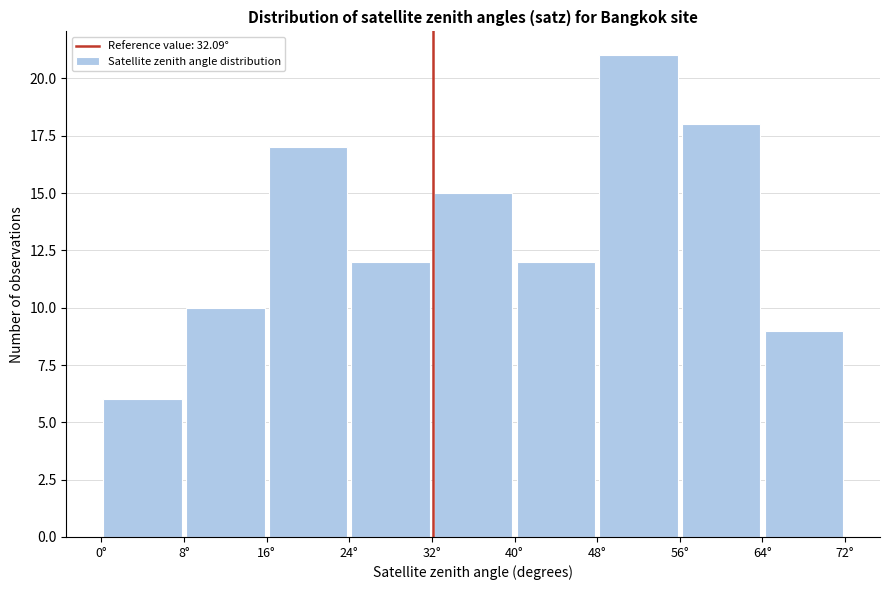

Reading left to right, transcribe this chart: for each bar, give the range it covers on the x-axis and its height. The values are not printed on the chart, so give them approximately, as read against the axis.

0 to 8: 6
8 to 16: 10
16 to 24: 17
24 to 32: 12
32 to 40: 15
40 to 48: 12
48 to 56: 21
56 to 64: 18
64 to 72: 9